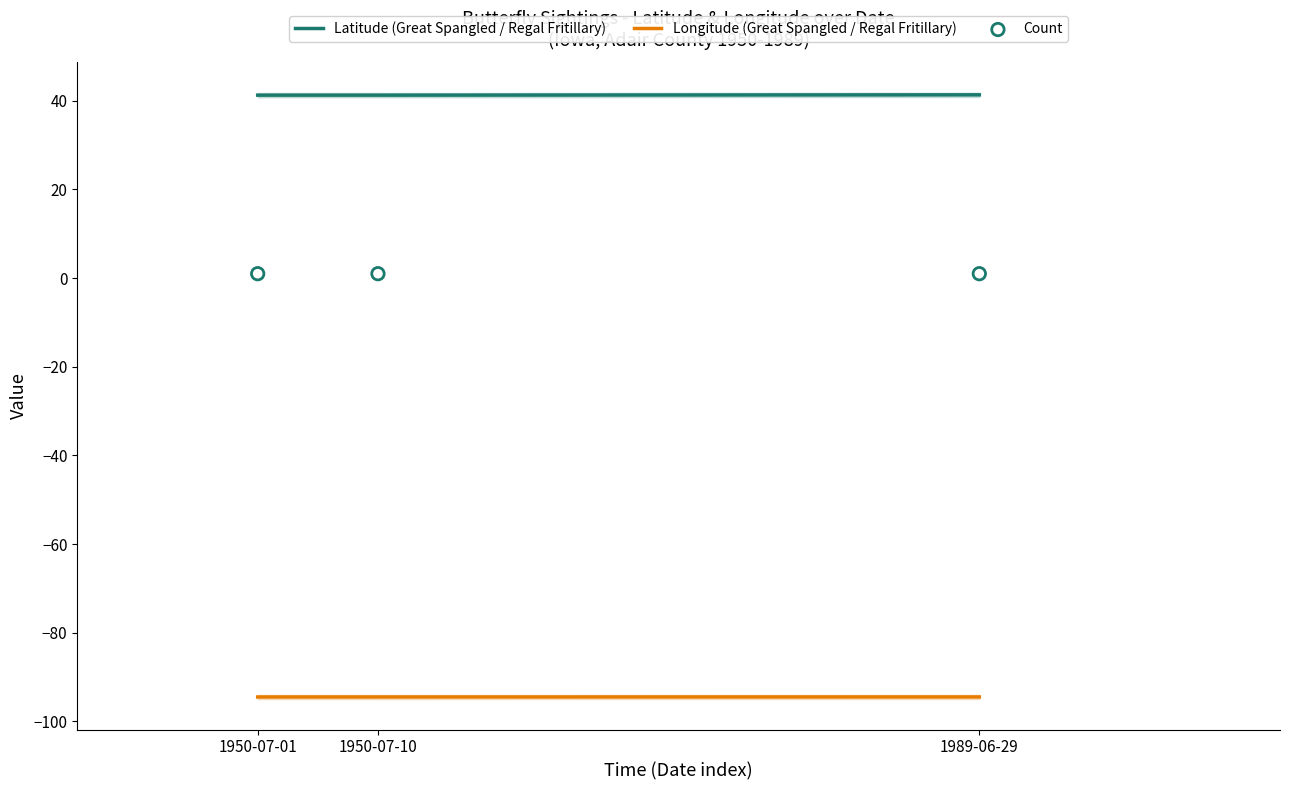

At which category is the sum across all series the highest?

1989-06-29